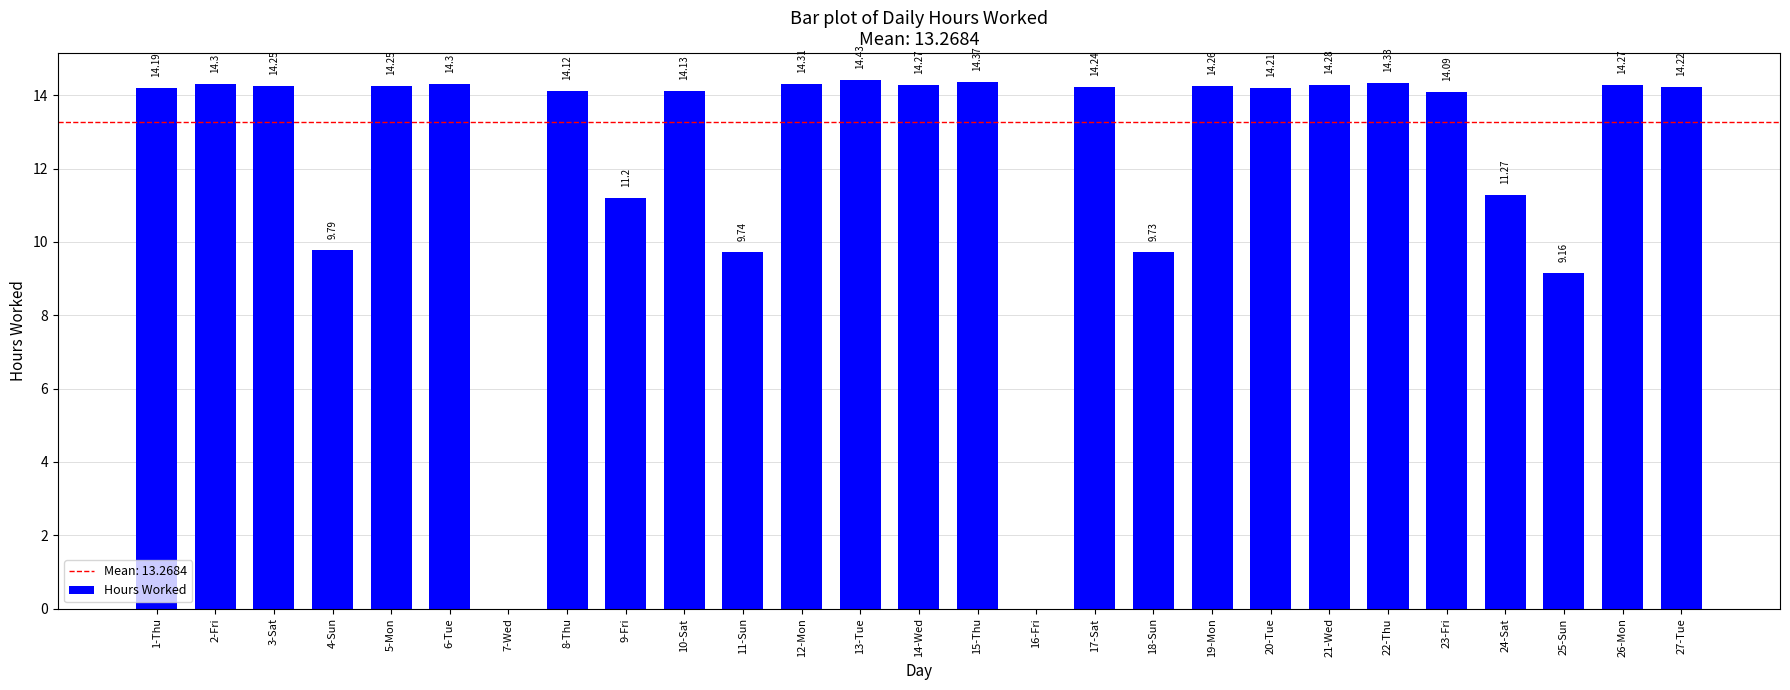

At which label is the value closest to 7?

25-Sun